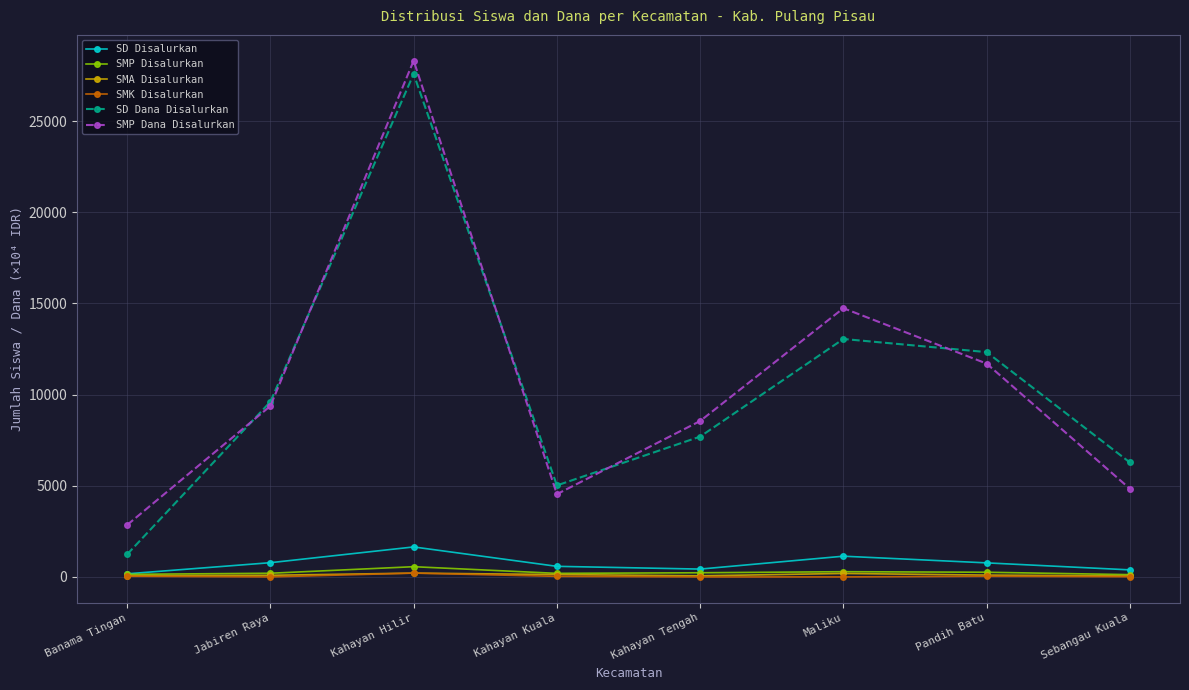

What is the difference between the second highest and minimum values in the SMK Disalurkan series?

37.0